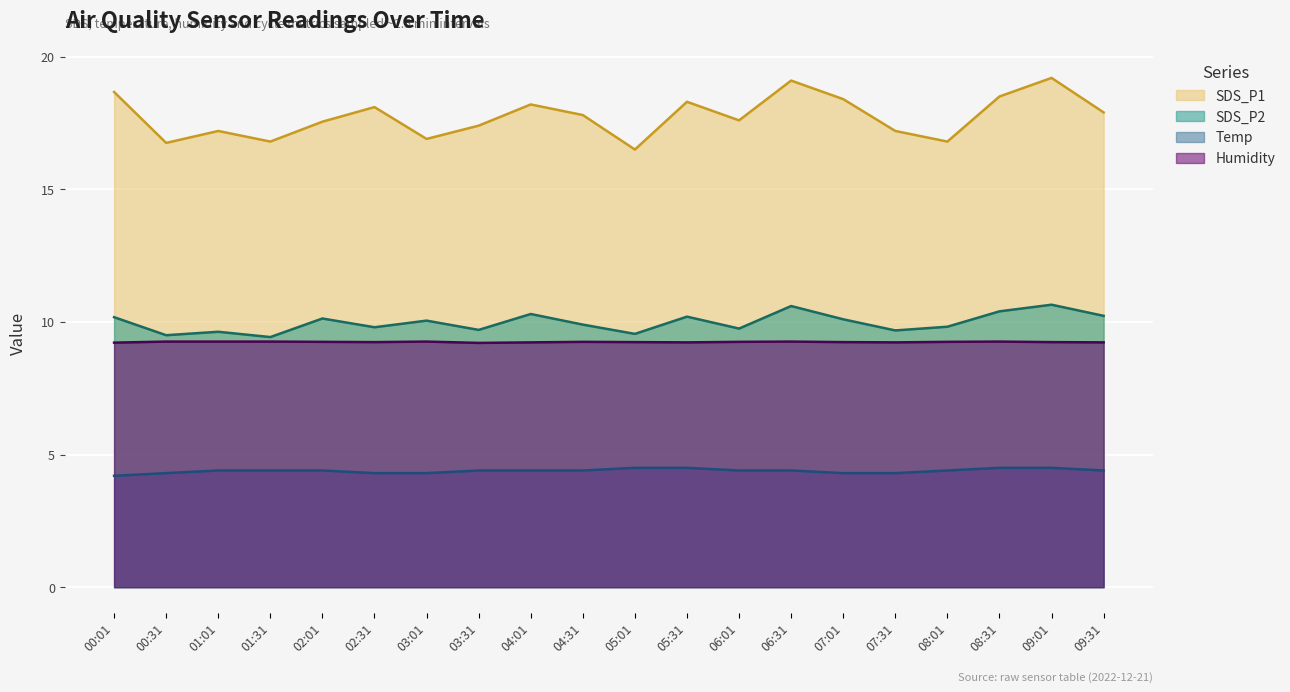

What is the sum of all SDS_P2 values?

199.6